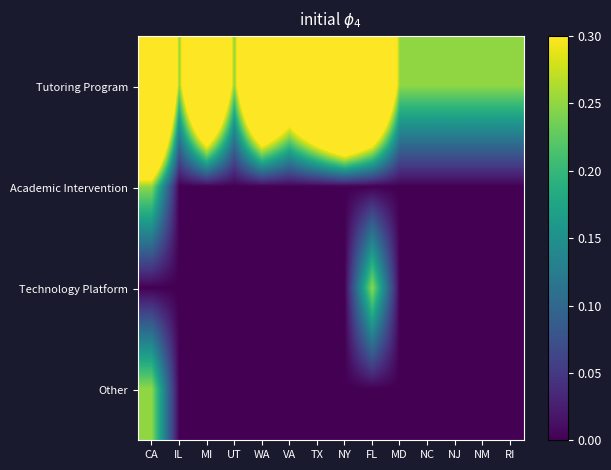

At how many categories does at least one series exceed 0?

14